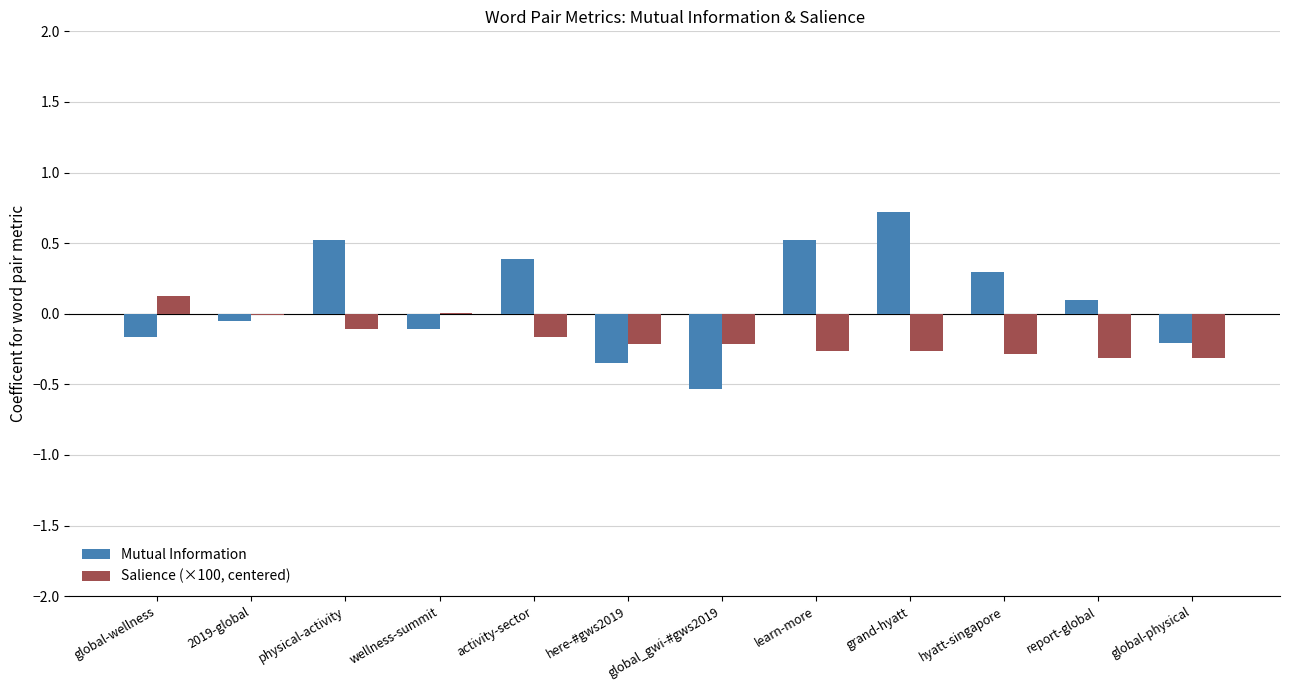

How many data points in Mutual Information are above 0?

6